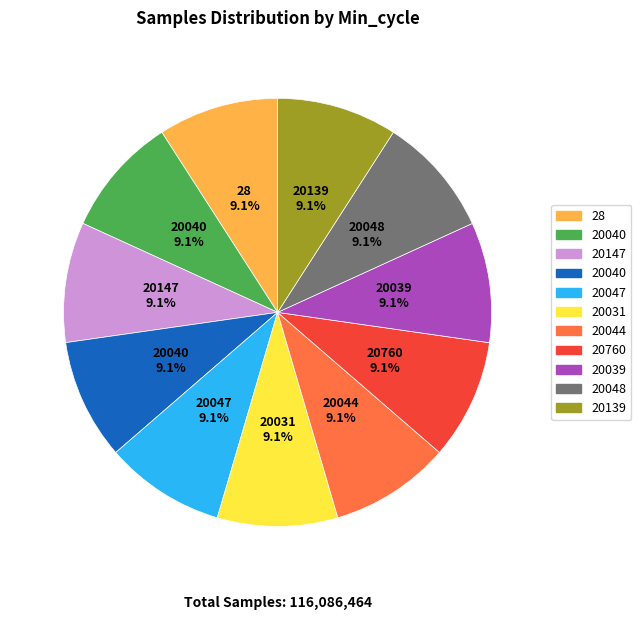

Does any single category account for the majority?

No